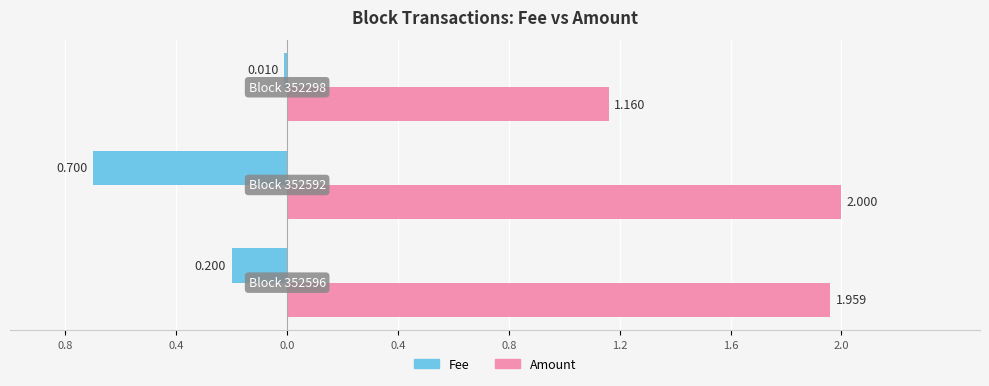

Which series has the largest total across all categories?

Amount